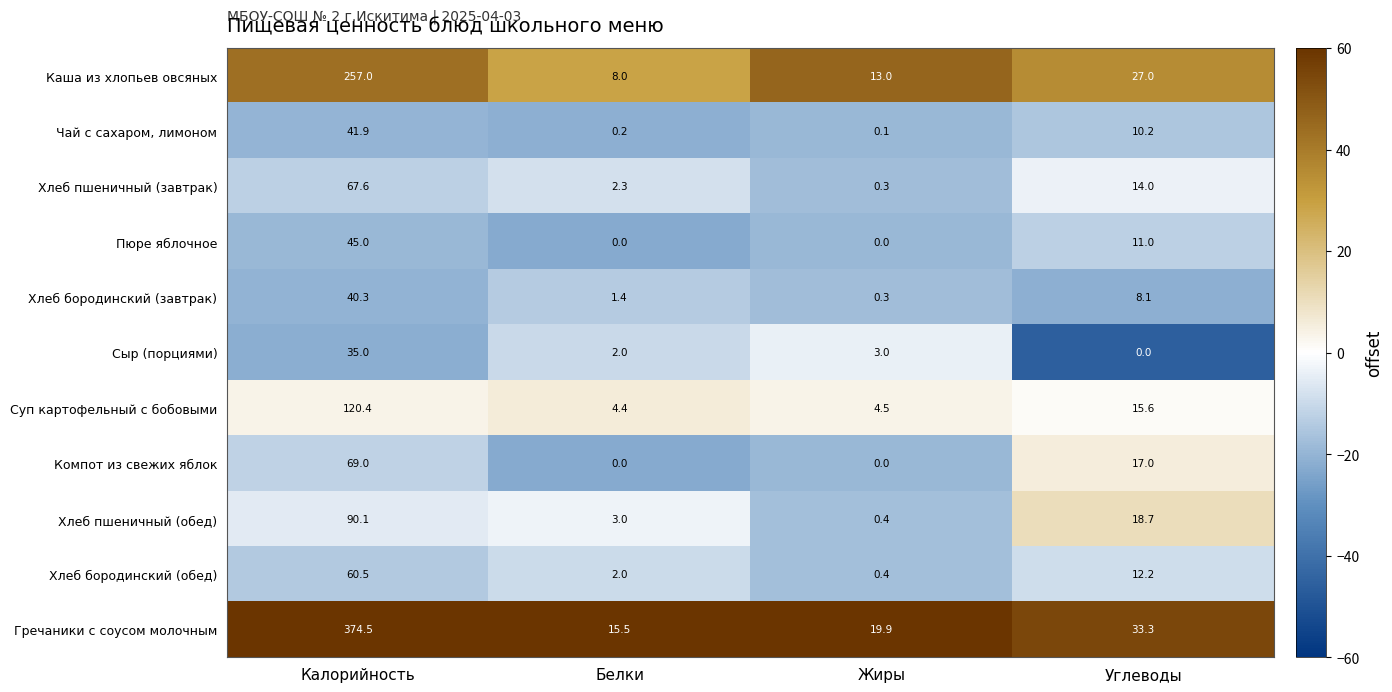

List the series in order of their peak value, lowest first.

Сыр (порциями), Хлеб бородинский (завтрак), Чай с сахаром, лимоном, Пюре яблочное, Хлеб бородинский (обед), Хлеб пшеничный (завтрак), Компот из свежих яблок, Хлеб пшеничный (обед), Суп картофельный с бобовыми, Каша из хлопьев овсяных, Гречаники с соусом молочным